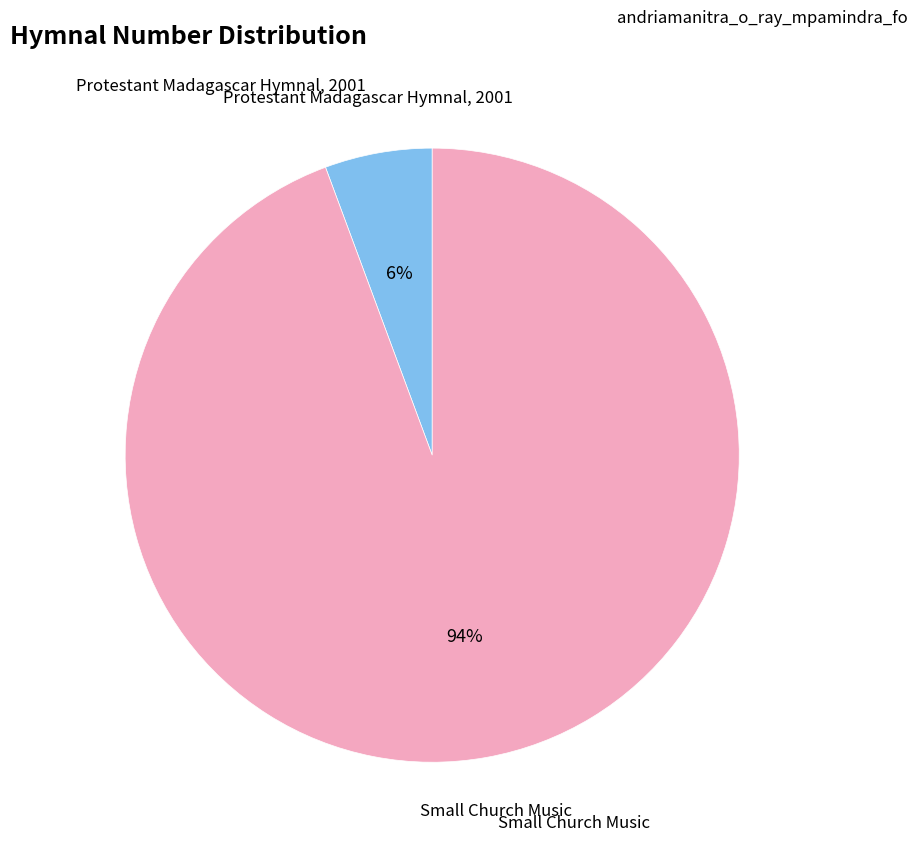

To the nearest percent, what is the average slice percentage?

50%